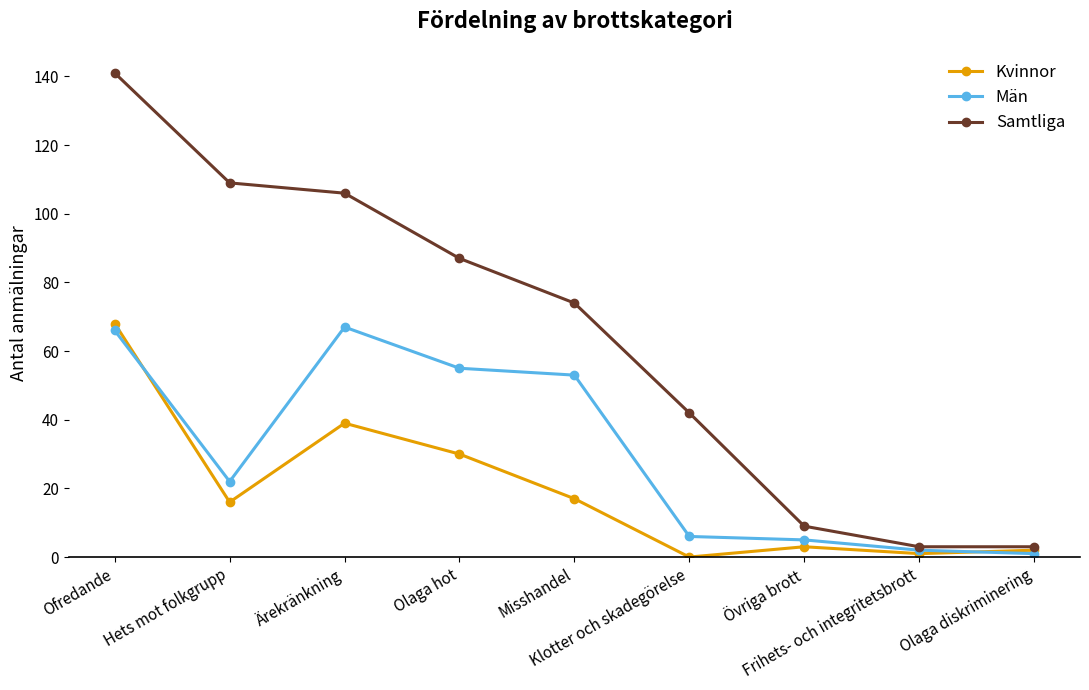

What value does the Kvinnor series have at Ärekränkning, to the nearest 10?

40